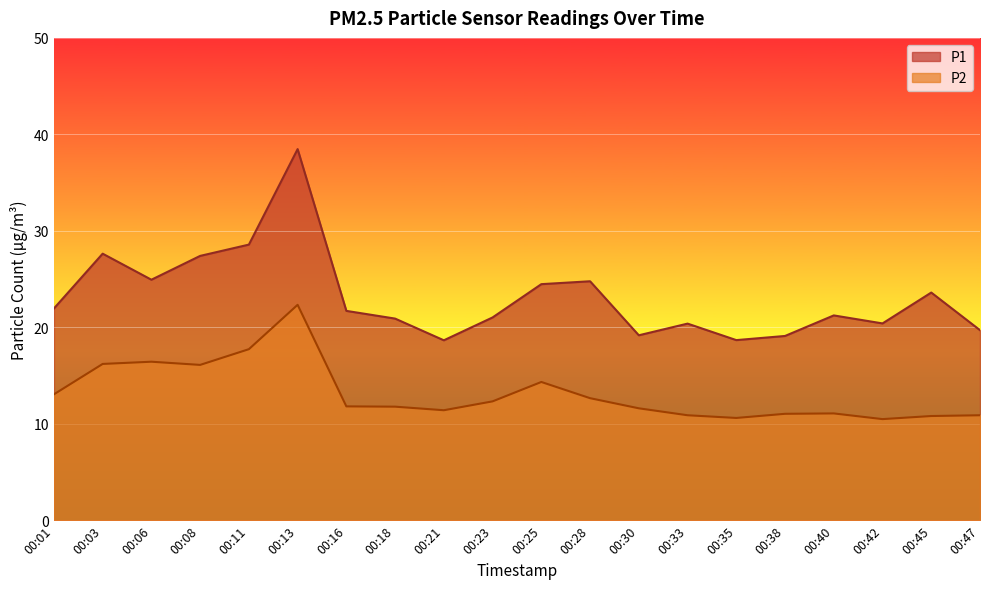

What is the value of the P1 point at the 15th from the left?

18.7